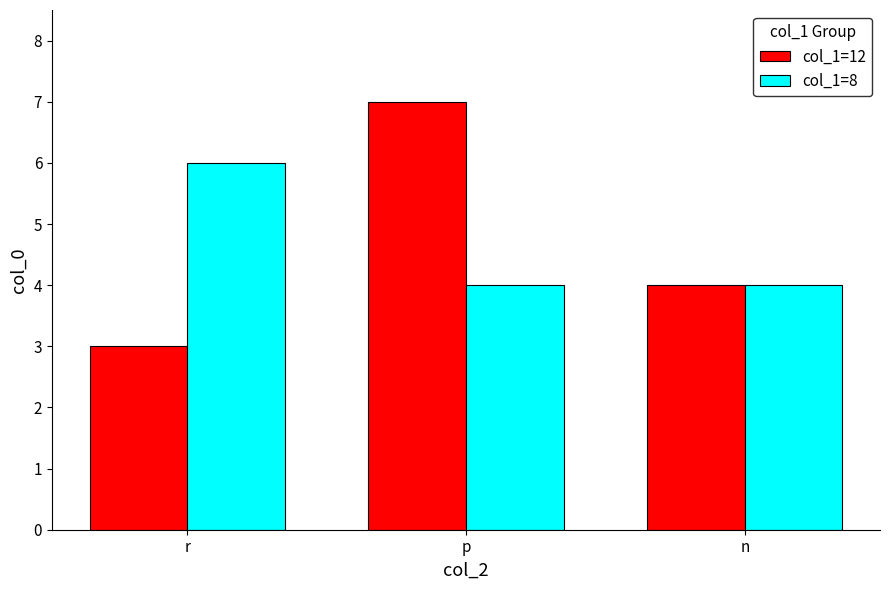

At which category is the sum across all series the highest?

p